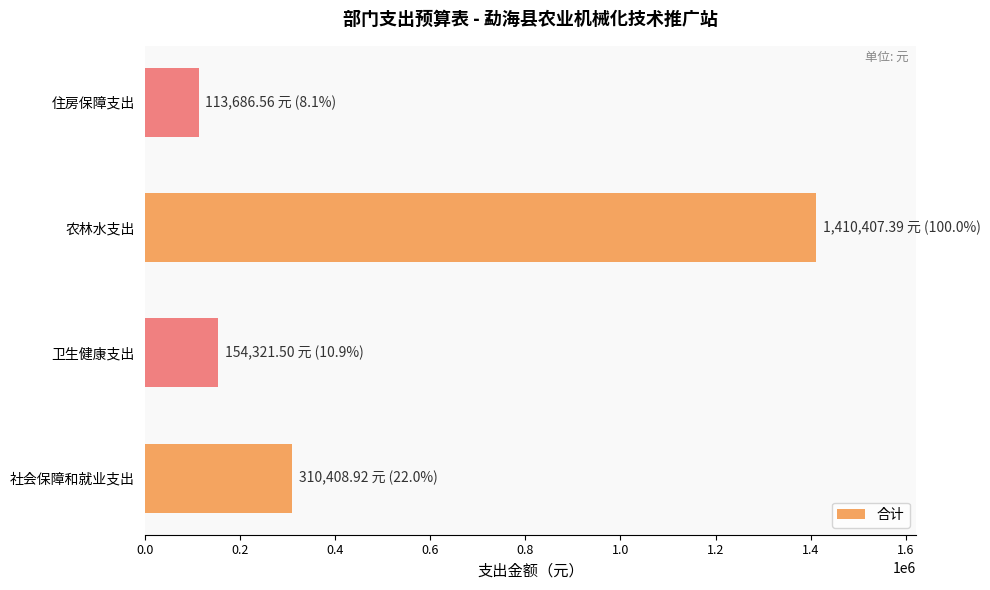

True or false: the data shows 199102.1 at 社会保障和就业支出.

False